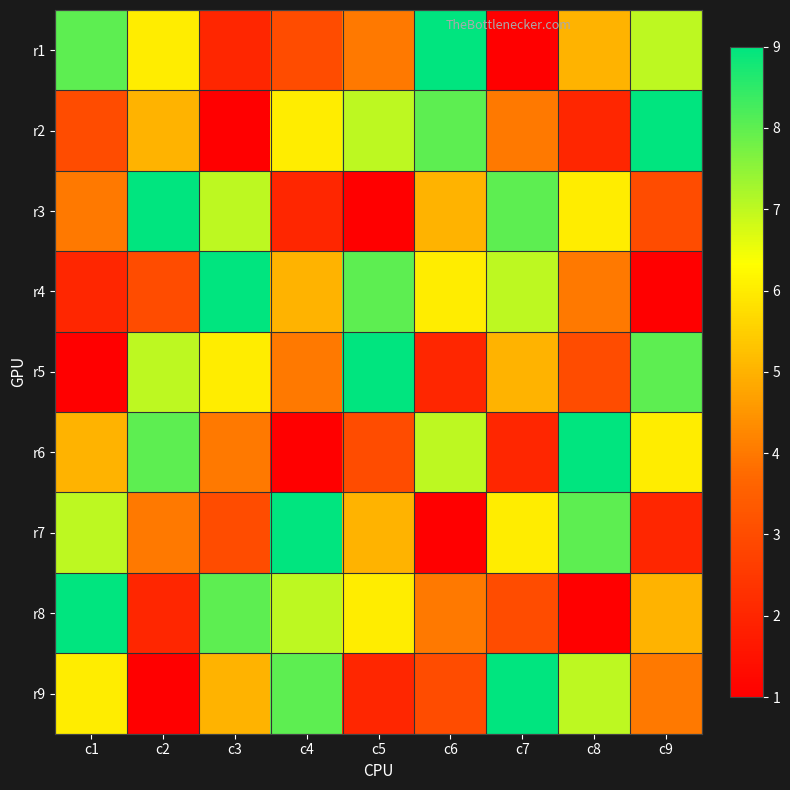

What is the total value across all series at c2?

45